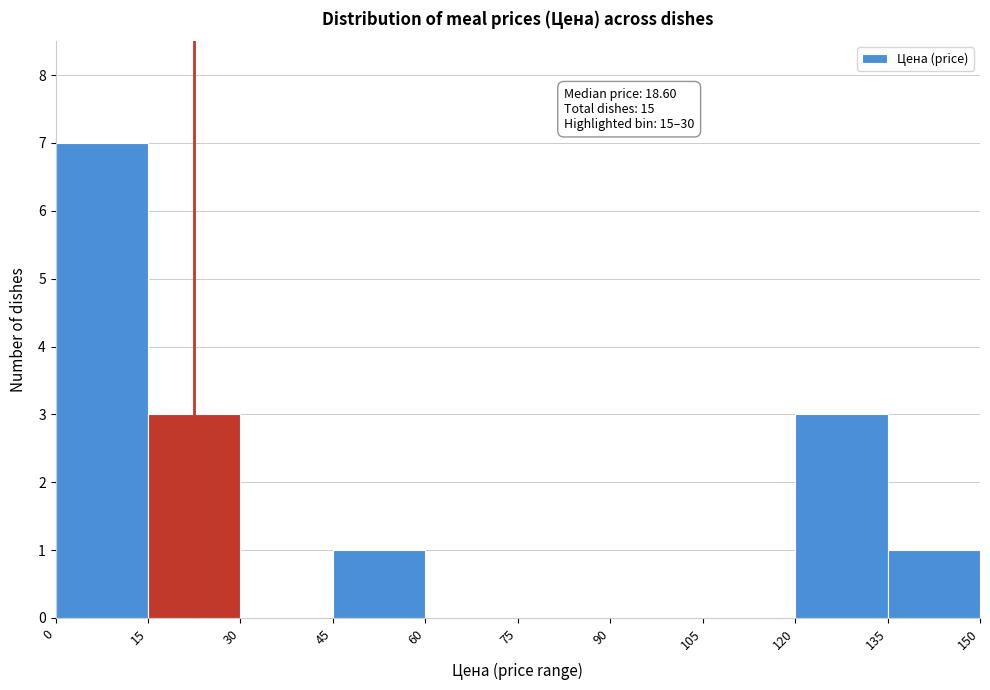

Over which range of the x-axis is the bar tallest?

0 to 15